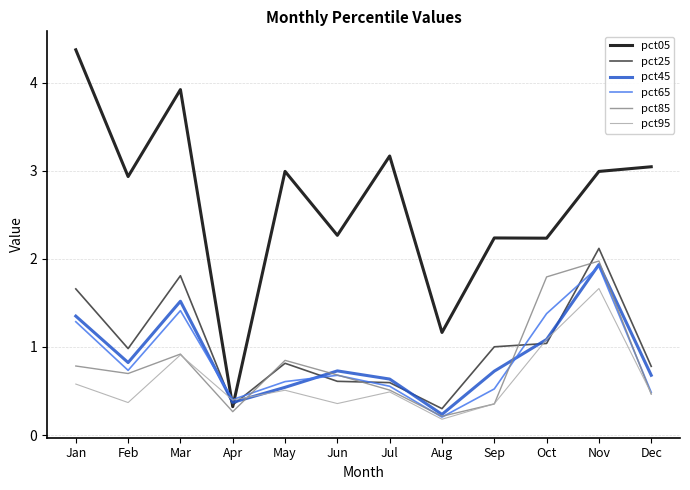

Which series has the widest spread of values?

pct05